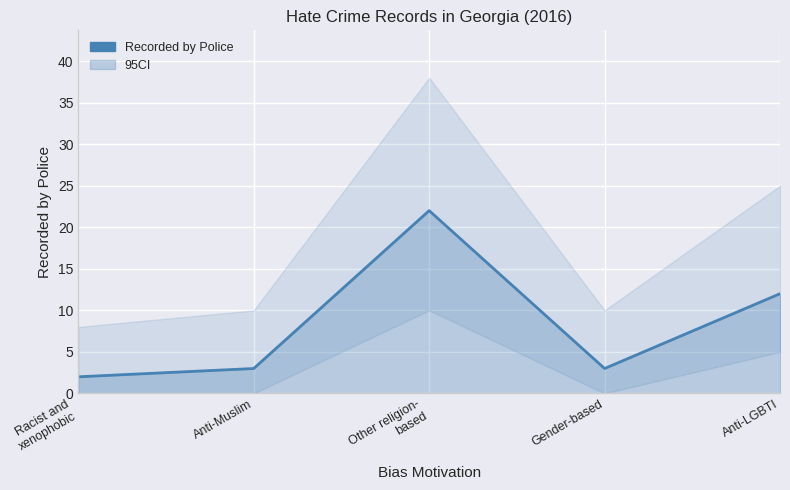

At which category does the data reach its first local valley?

Gender-based